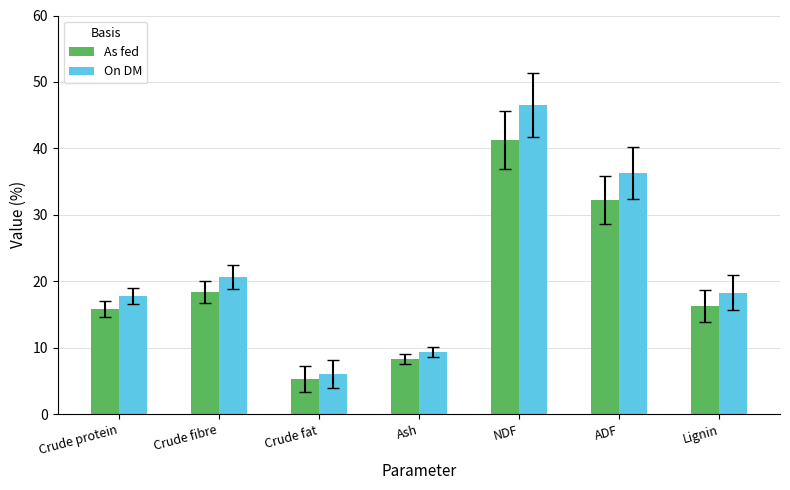

Rank the series by their maximum value, from highest to lowest.

On DM, As fed